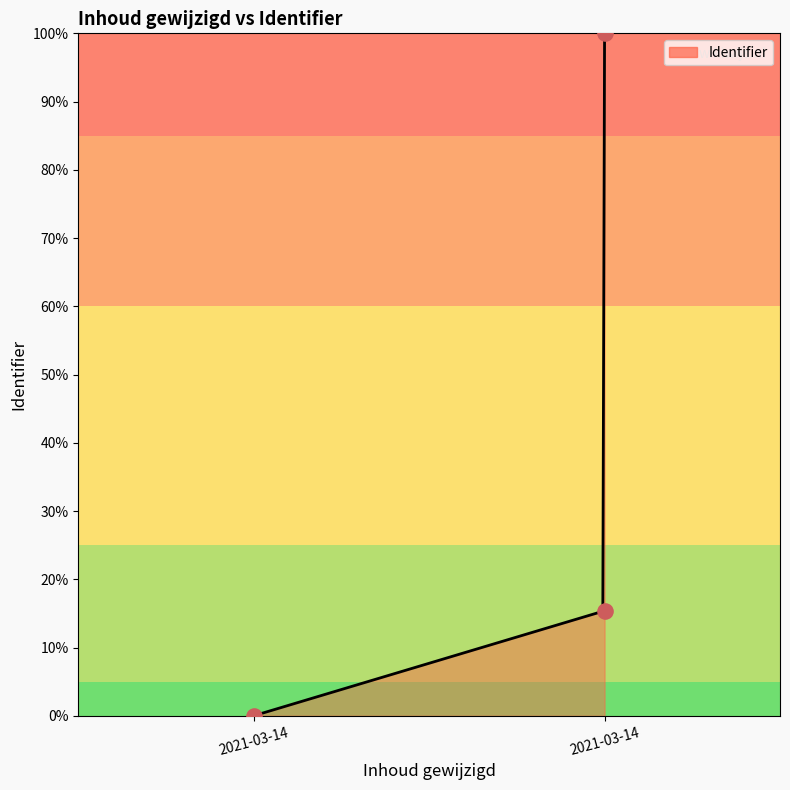

What is the change in value from 2021-03-14 12:18:00 to 2021-03-14 12:36:03?

+15.4